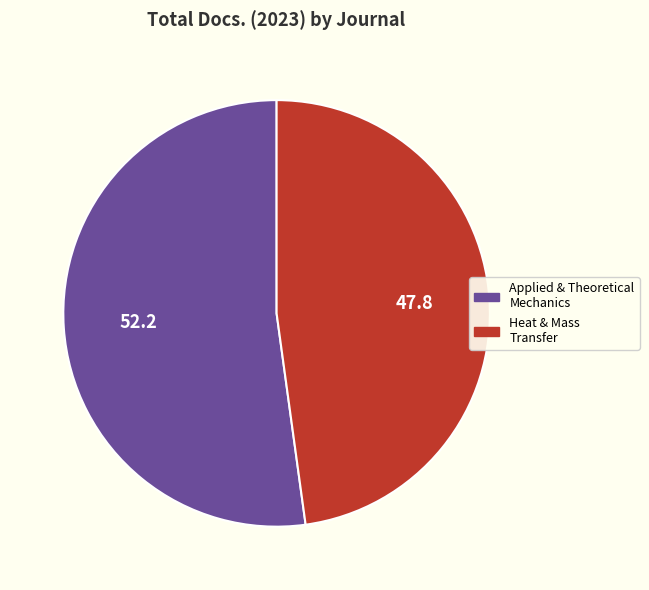

Count the number of slices in the pie.

2